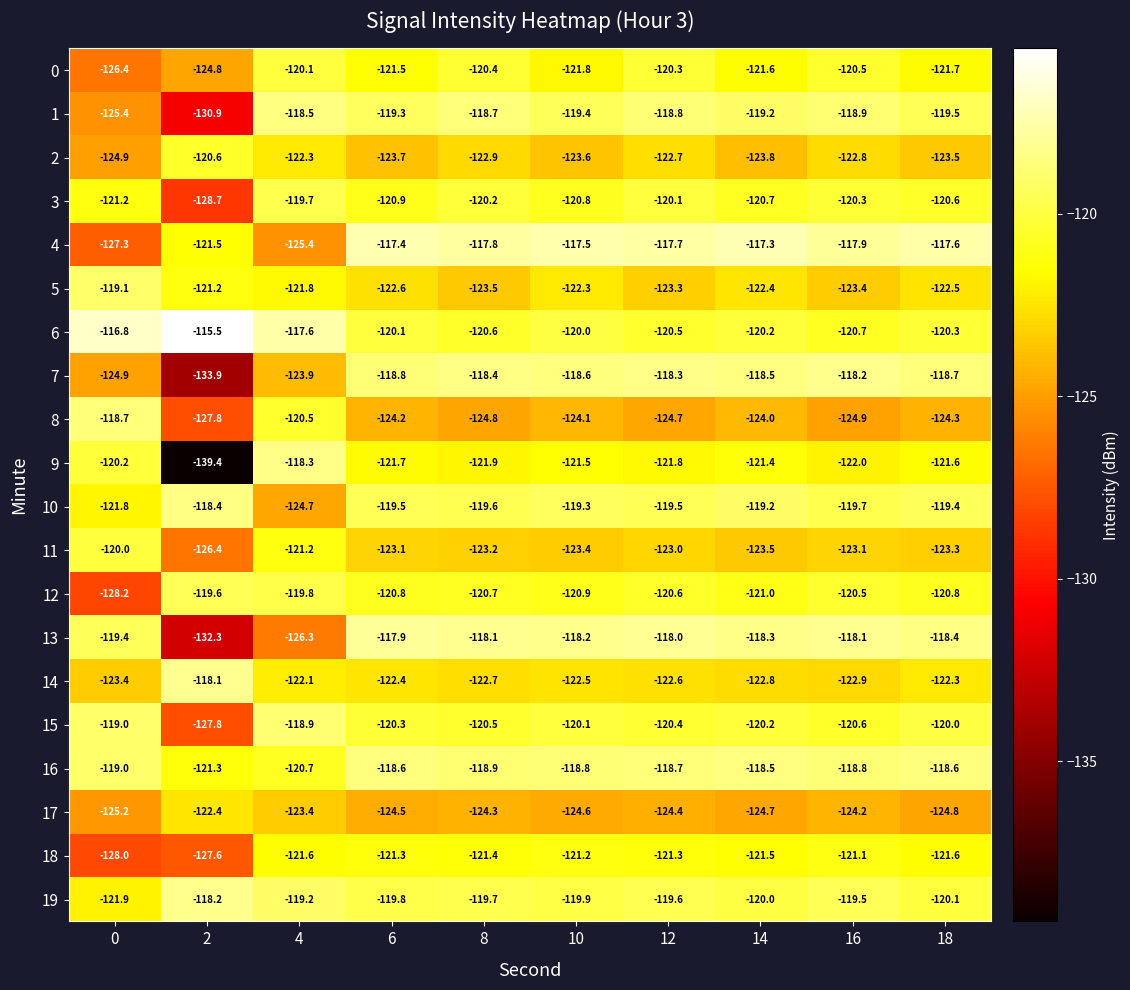

The value of 10 at 16 is -119.7. True or false?

True